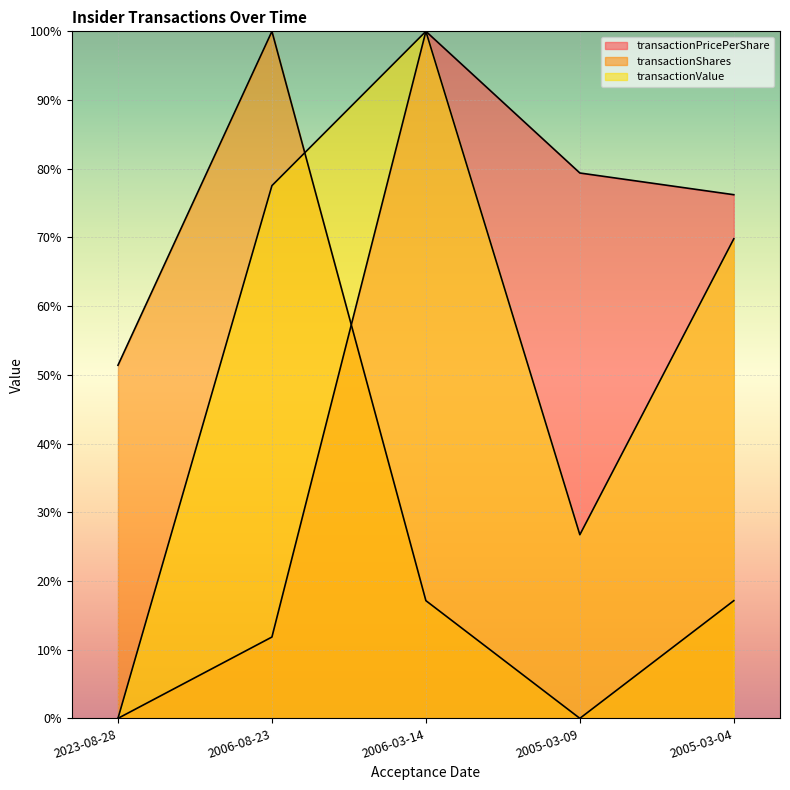

At which category is the sum across all series the highest?

2006-03-14